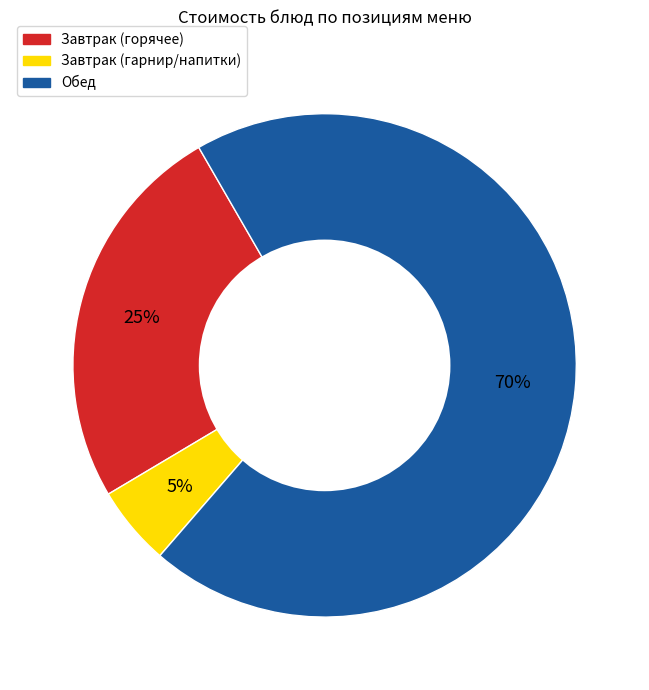

Does any single category account for the majority?

Yes